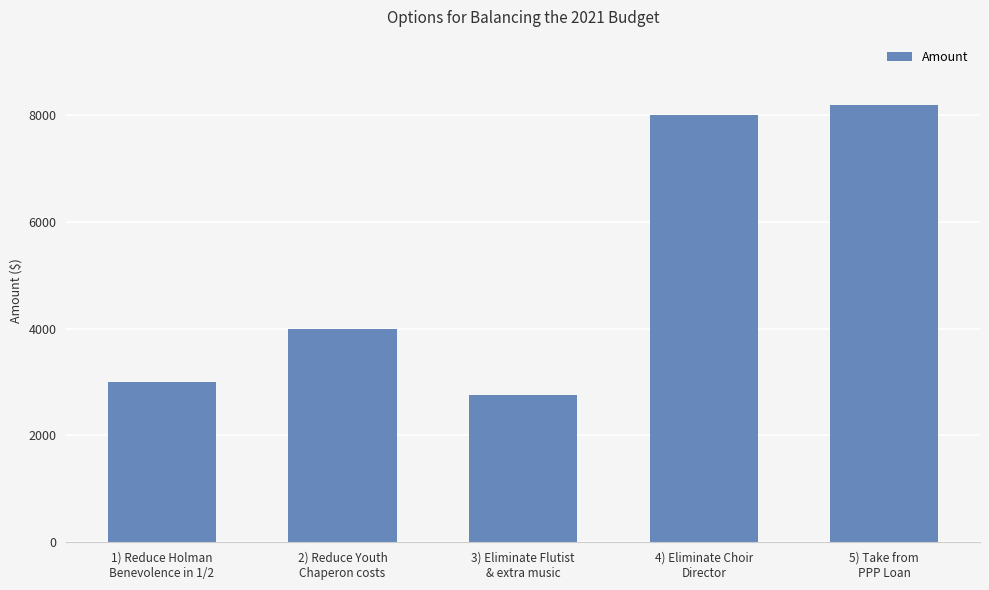

List the labels in order of value, largest first.

5) Take from
PPP Loan, 4) Eliminate Choir
Director, 2) Reduce Youth
Chaperon costs, 1) Reduce Holman
Benevolence in 1/2, 3) Eliminate Flutist
& extra music